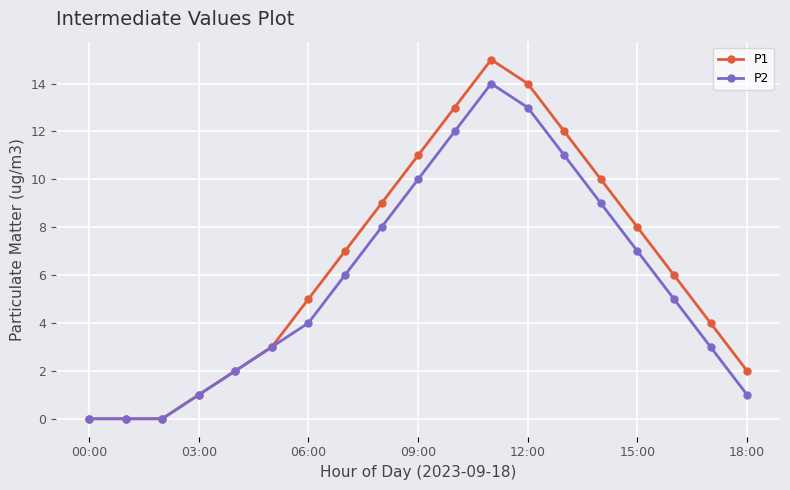

True or false: P2 has more than 2 points higher than both neighbors.

False